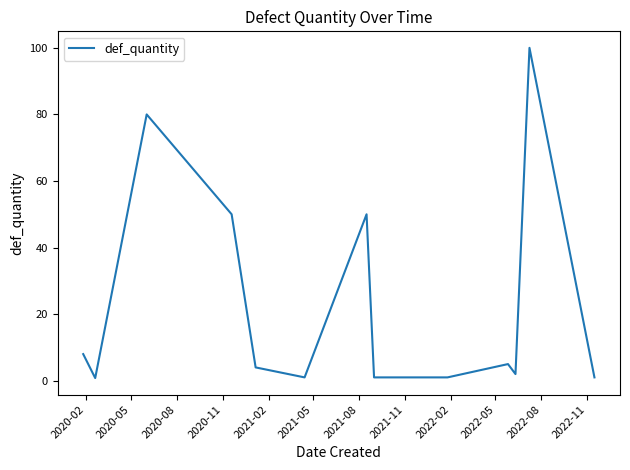

What is the maximum value shown in the chart?

100.0